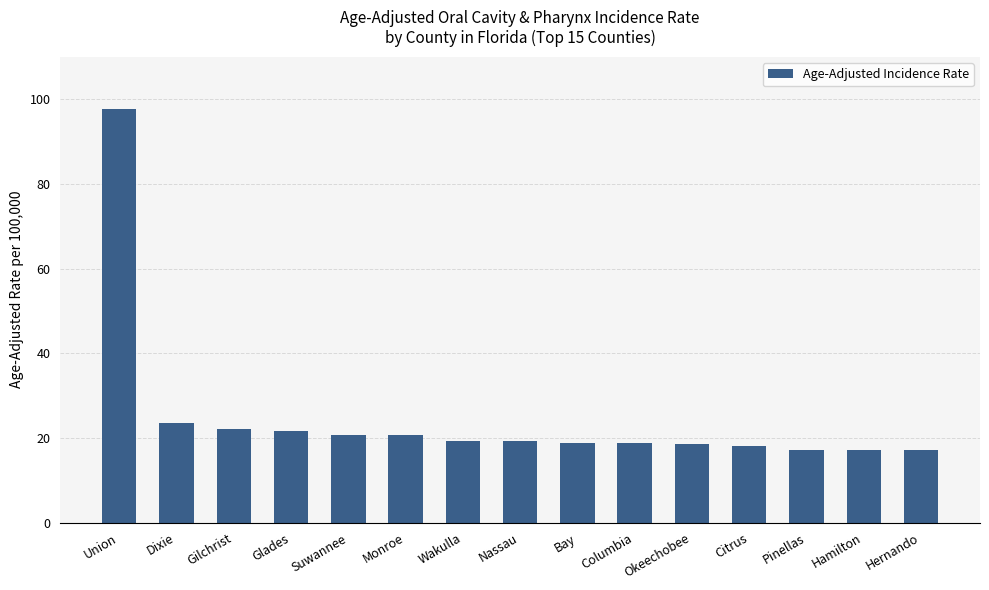

What position from the left is Suwannee?

5